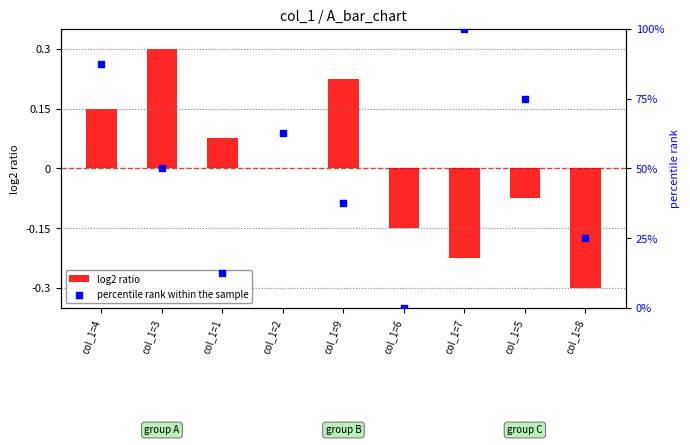

Which series reaches the minimum Y coordinate?

log2 ratio